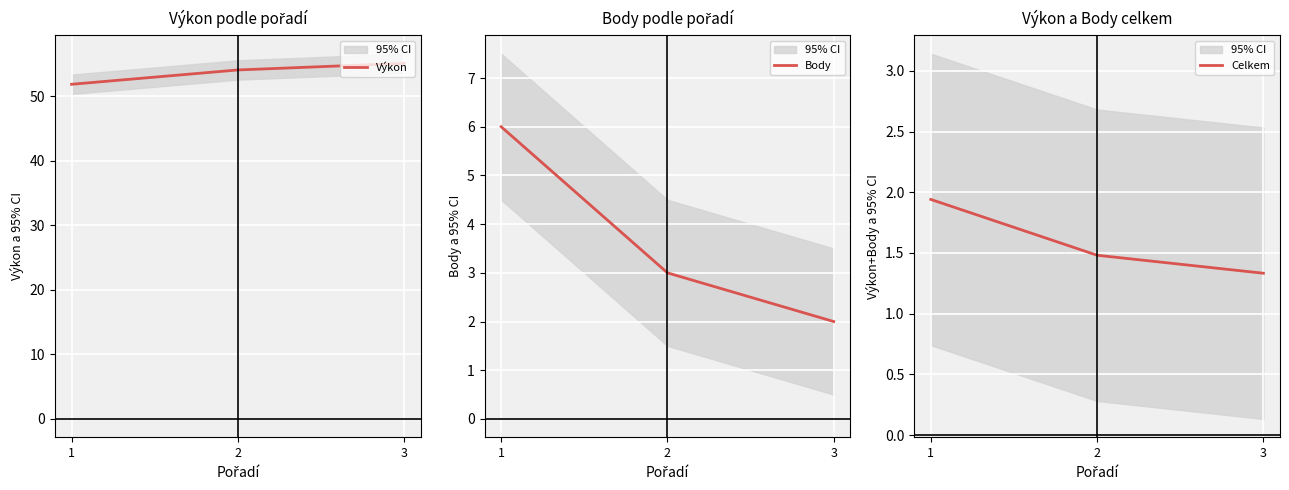

At how many categories does at least one series exceed 34?

3